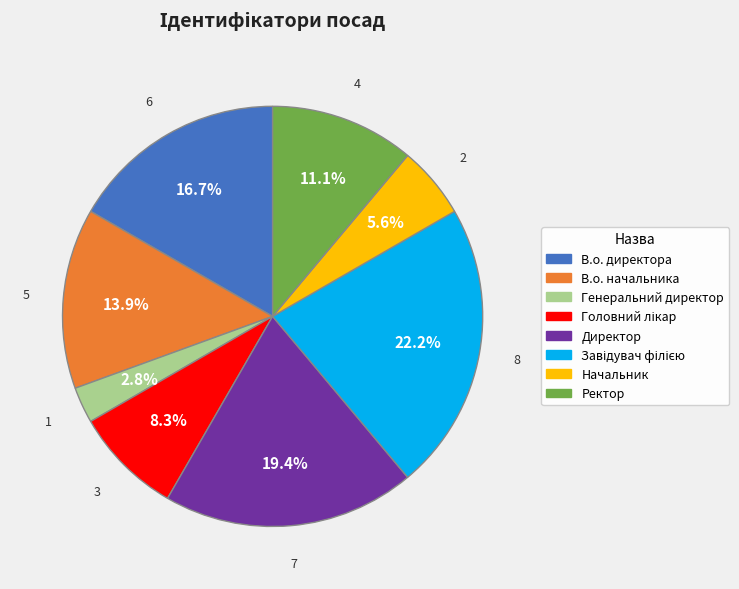

What is the ratio of the value at Ректор to the value at В.о. директора?

0.7